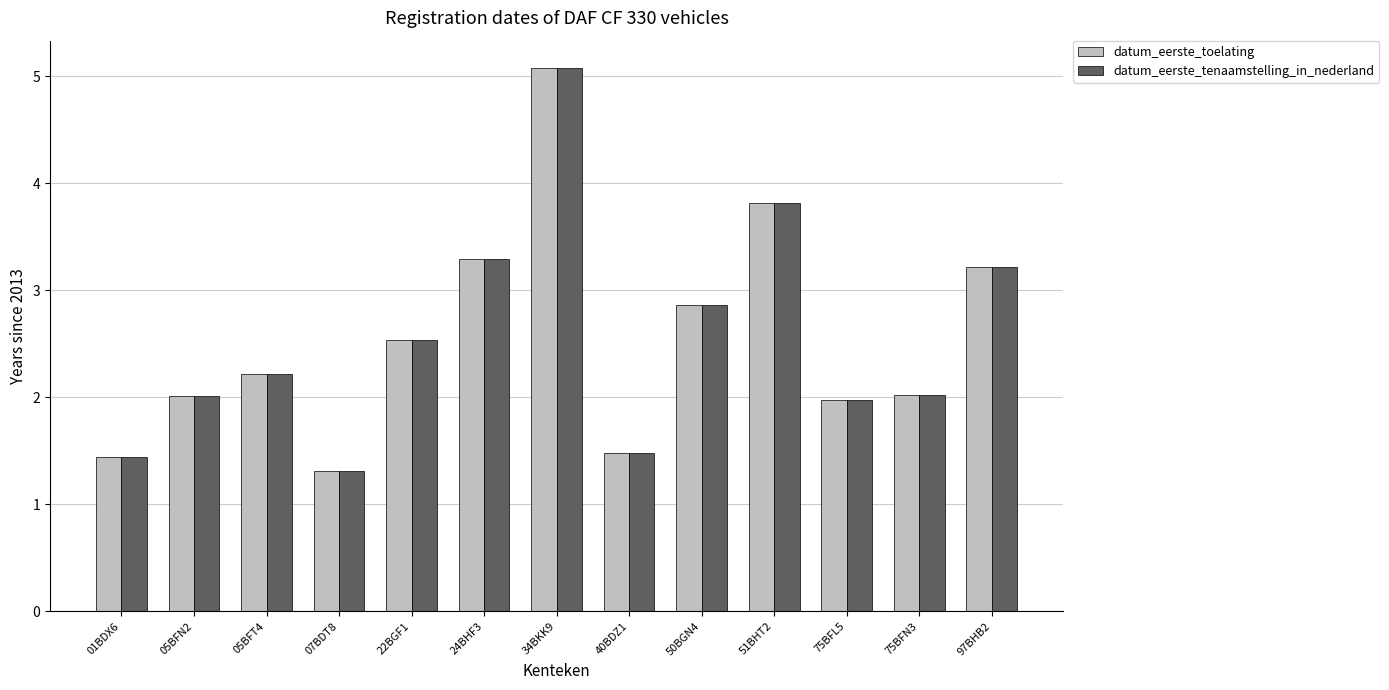

What is the total value across all series at 51BHT2?

7.6